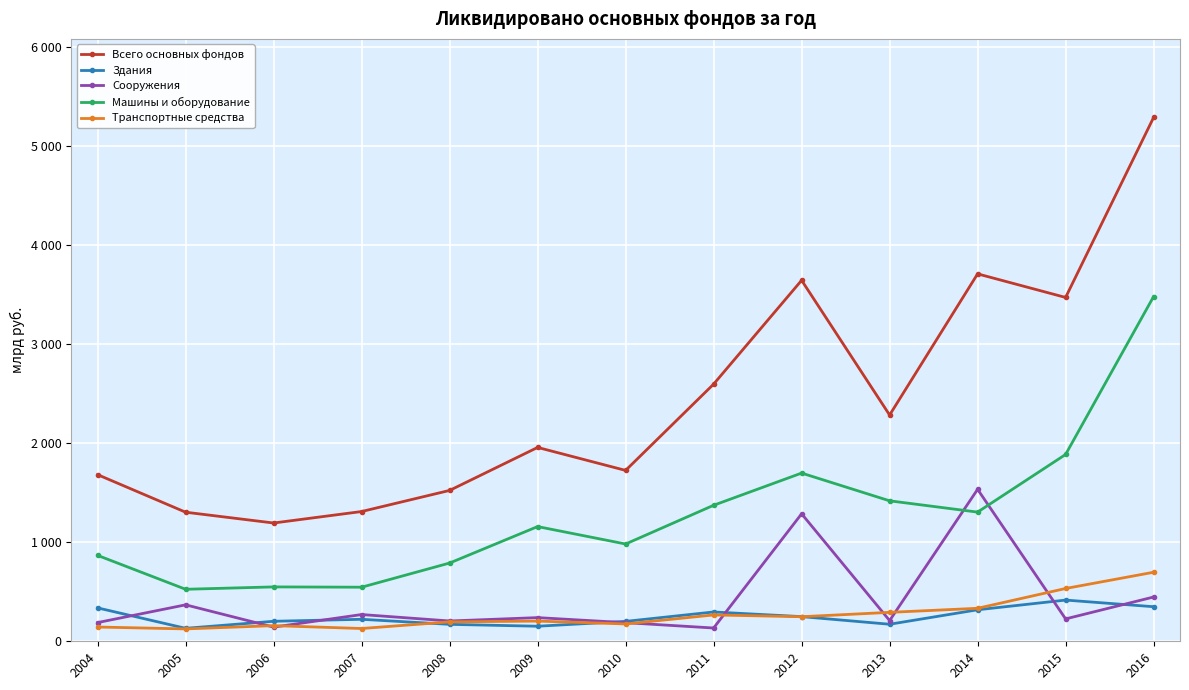

True or false: Всего основных фондов and Машины и оборудование intersect in this chart.

False